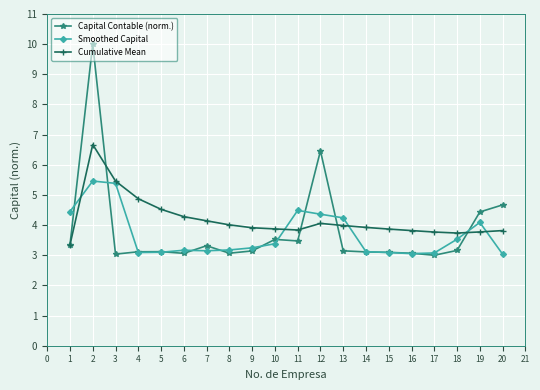

What is the spread (max minus min) of values at 3?

2.4